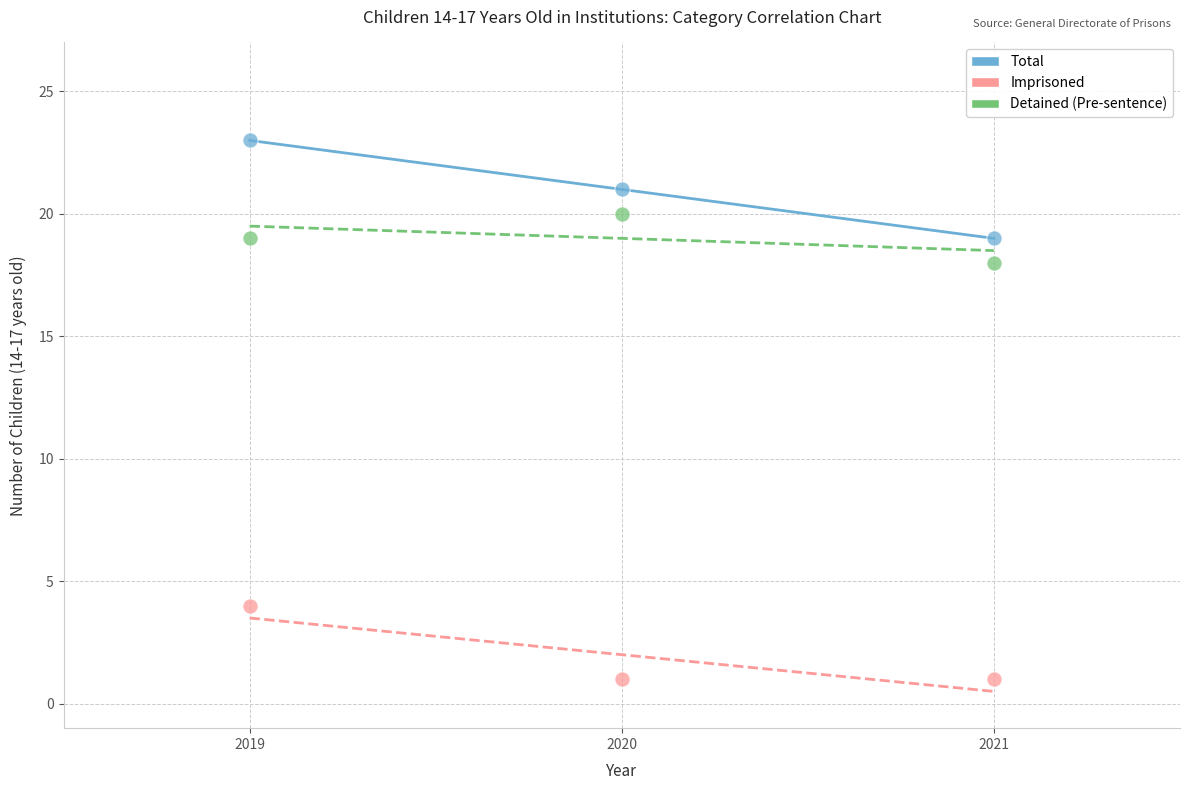

Which series has the widest spread of Y values?

Total